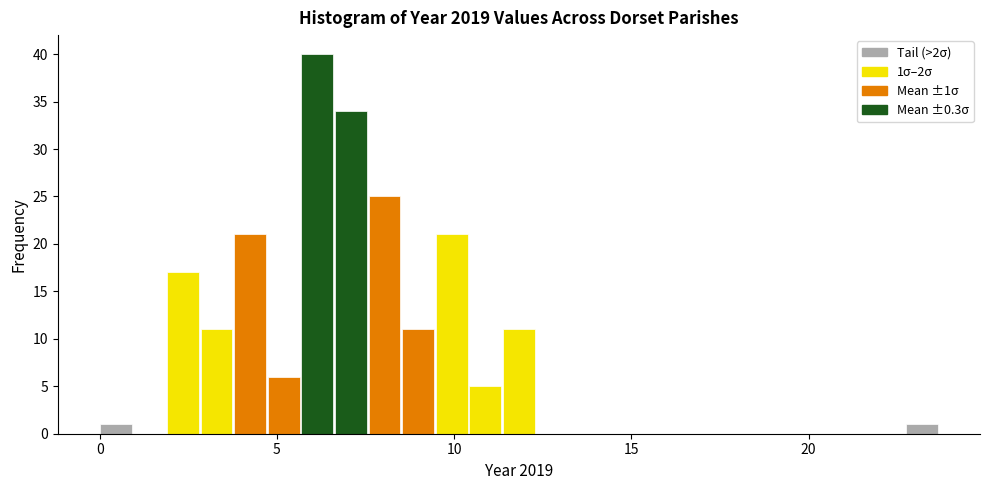

Around what value on the x-axis is the tallest bar? Give the approximate position of its centre, as read against the axis.

6.0